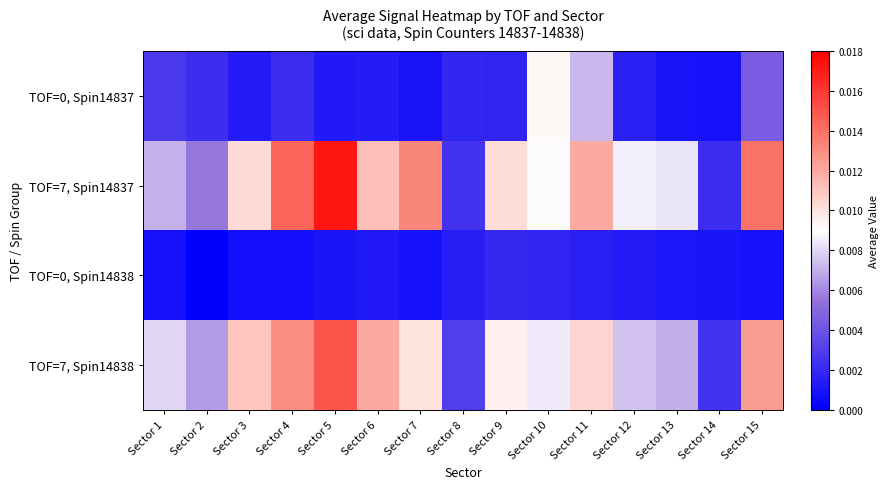

Reading left to right, what are all the values shown in this chart?

TOF=0, Spin14837: Sector 1=0.0	Sector 2=0.0	Sector 3=0.0	Sector 4=0.0	Sector 5=0.0	Sector 6=0.0	Sector 7=0.0	Sector 8=0.0	Sector 9=0.0	Sector 10=0.0	Sector 11=0.0	Sector 12=0.0	Sector 13=0.0	Sector 14=0.0	Sector 15=0.0
TOF=7, Spin14837: Sector 1=0.0	Sector 2=0.0	Sector 3=0.0	Sector 4=0.0	Sector 5=0.0	Sector 6=0.0	Sector 7=0.0	Sector 8=0.0	Sector 9=0.0	Sector 10=0.0	Sector 11=0.0	Sector 12=0.0	Sector 13=0.0	Sector 14=0.0	Sector 15=0.0
TOF=0, Spin14838: Sector 1=0.0	Sector 2=0.0	Sector 3=0.0	Sector 4=0.0	Sector 5=0.0	Sector 6=0.0	Sector 7=0.0	Sector 8=0.0	Sector 9=0.0	Sector 10=0.0	Sector 11=0.0	Sector 12=0.0	Sector 13=0.0	Sector 14=0.0	Sector 15=0.0
TOF=7, Spin14838: Sector 1=0.0	Sector 2=0.0	Sector 3=0.0	Sector 4=0.0	Sector 5=0.0	Sector 6=0.0	Sector 7=0.0	Sector 8=0.0	Sector 9=0.0	Sector 10=0.0	Sector 11=0.0	Sector 12=0.0	Sector 13=0.0	Sector 14=0.0	Sector 15=0.0